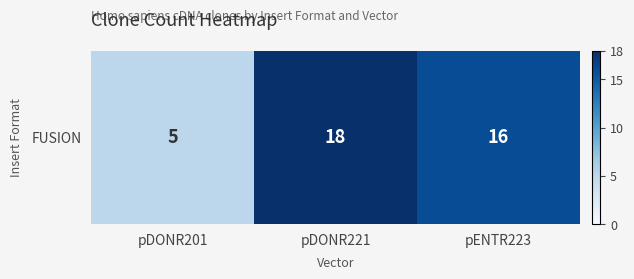

Approximately how many times larger is the value at pENTR223 compared to pDONR221?

0.9